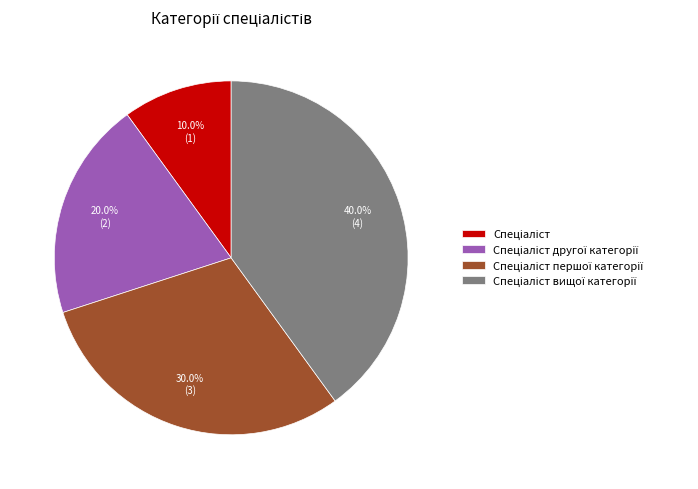

Is there any slice that represents more than half of the pie?

No